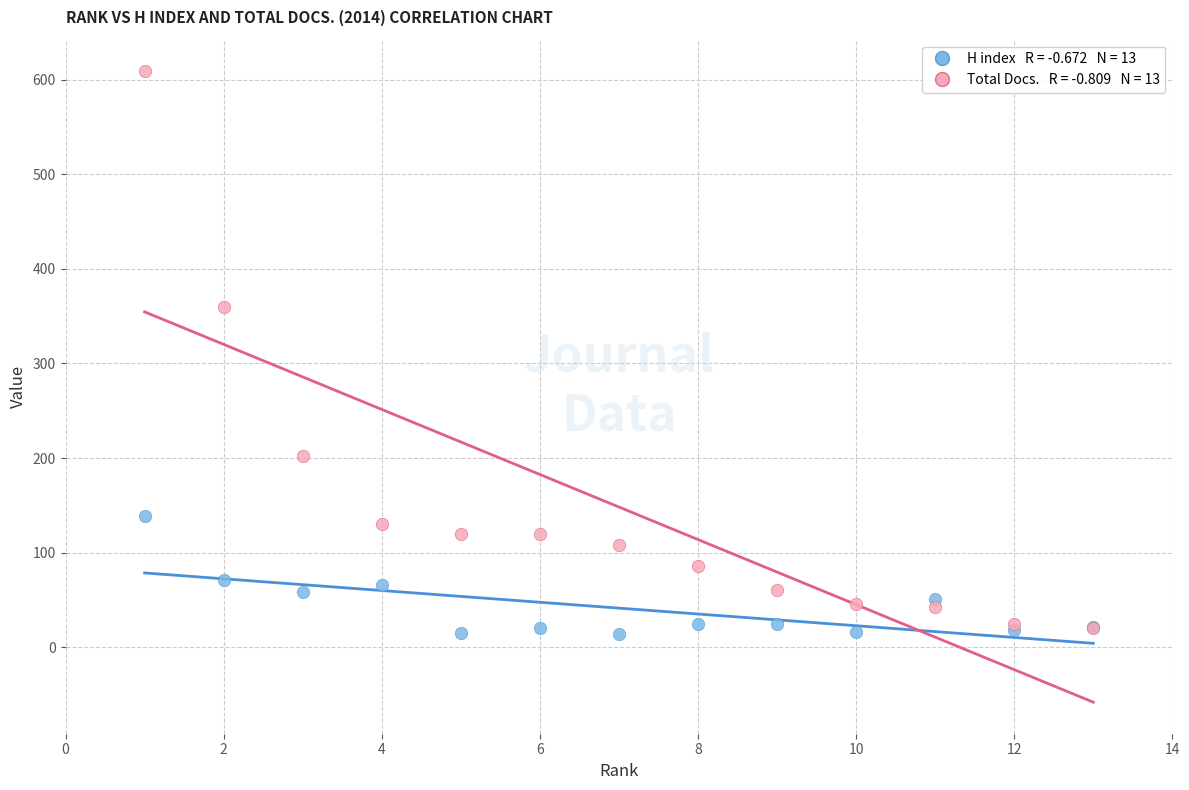

Across all series, what Y value is closest to 311?

360